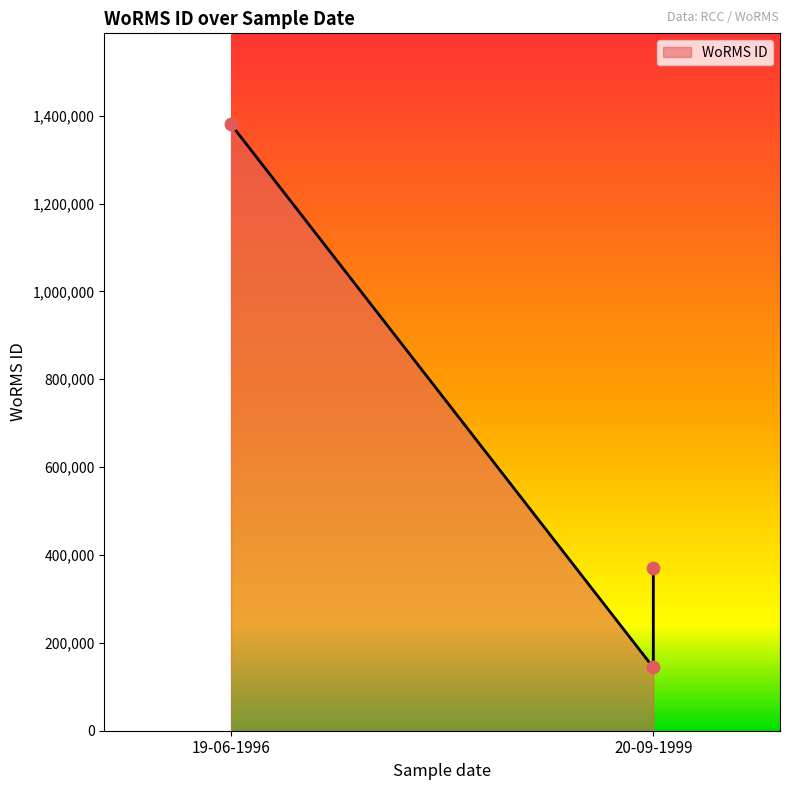

Approximately how many times larger is the value at 20-09-1999 compared to 19-06-1996?

0.3